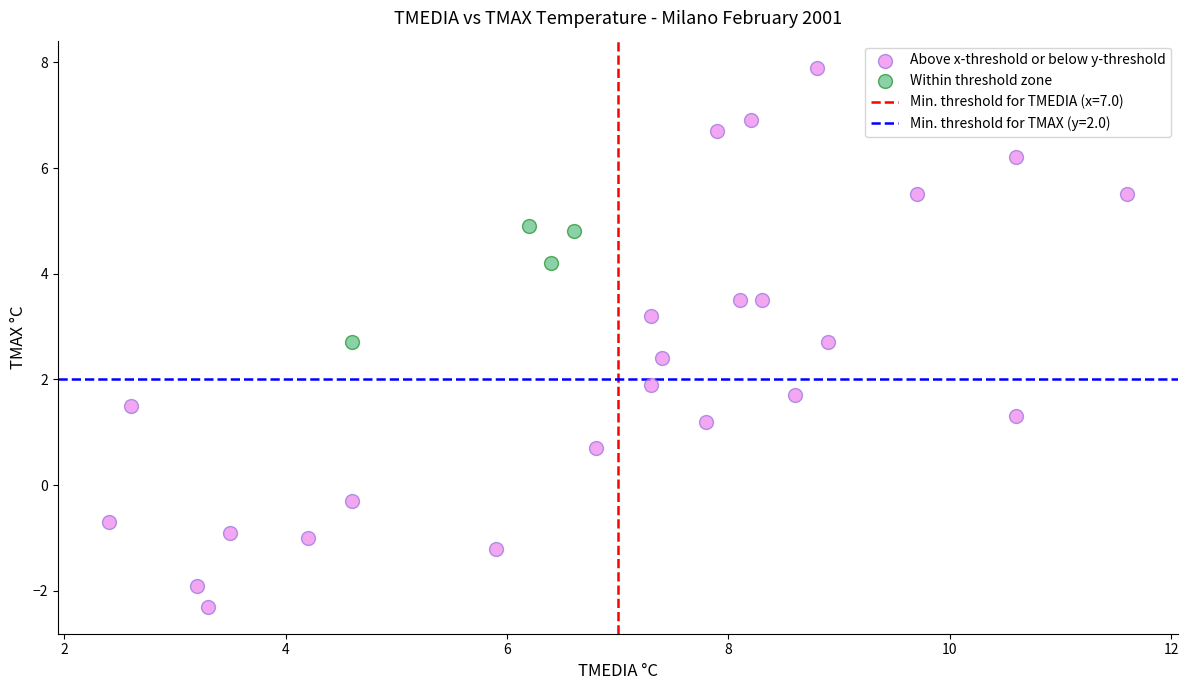

Which series reaches the maximum Y coordinate?

Above x-threshold or below y-threshold